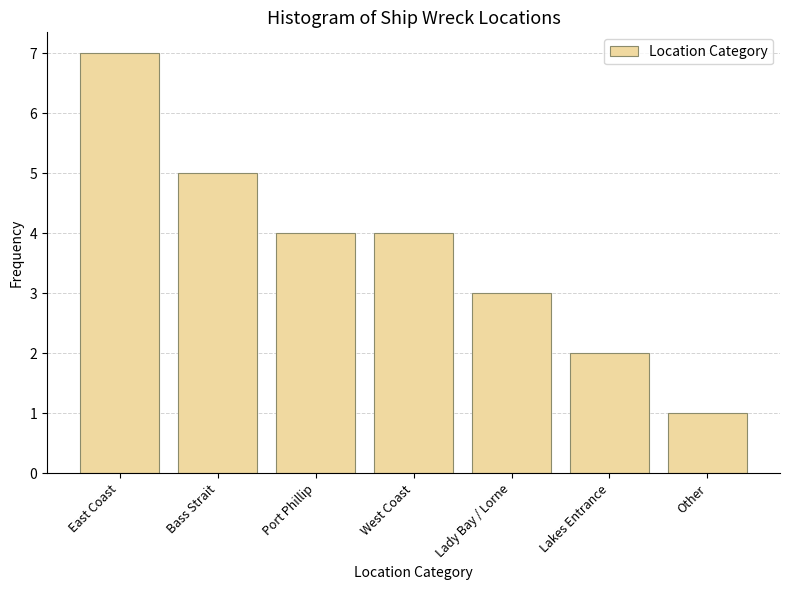

Reading left to right, transcribe all the data shown in this chart.

East Coast=7	Bass Strait=5	Port Phillip=4	West Coast=4	Lady Bay / Lorne=3	Lakes Entrance=2	Other=1